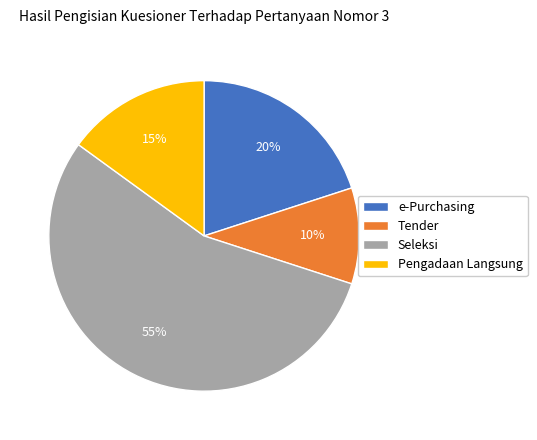

Rank the categories by value from highest to lowest.

Seleksi, e-Purchasing, Pengadaan Langsung, Tender